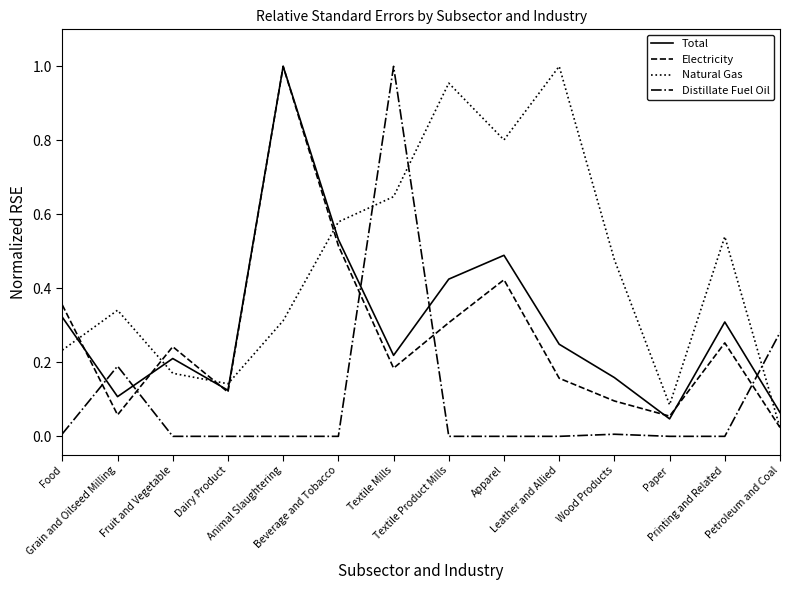

What are all the series names shown in the legend?

Total, Electricity, Natural Gas, Distillate Fuel Oil